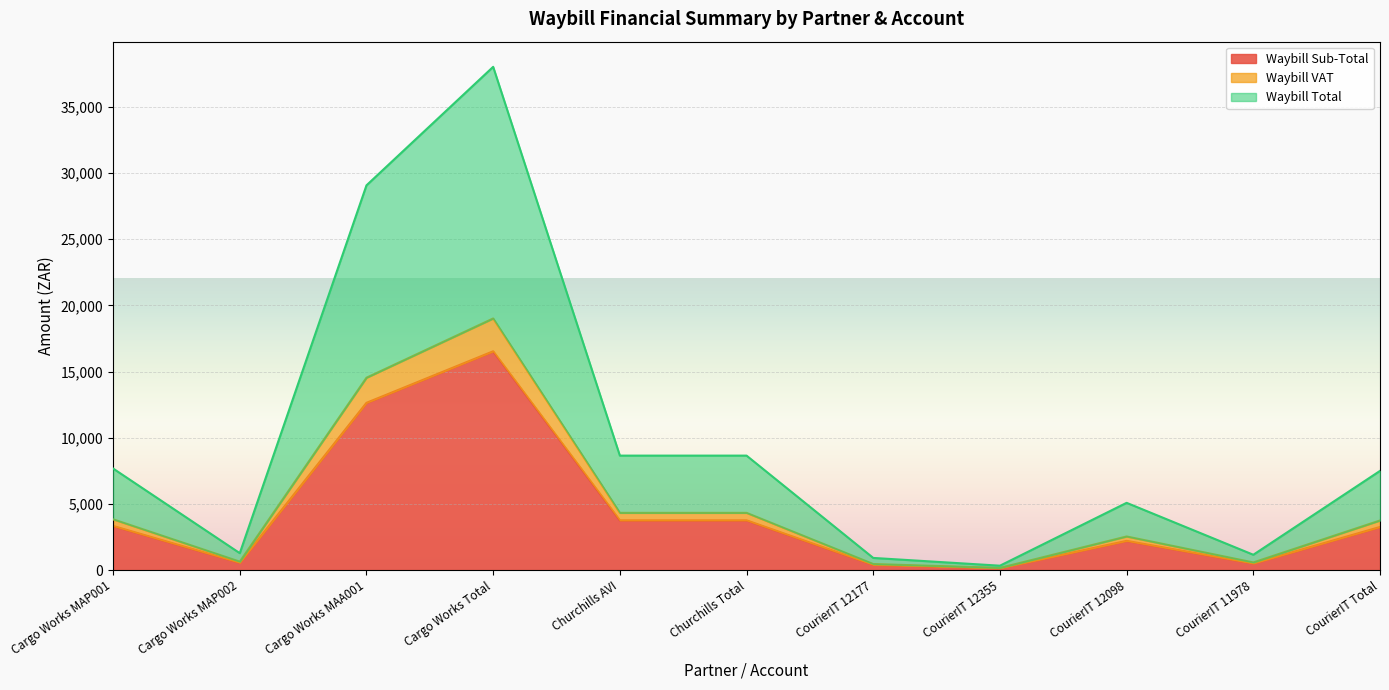

Where does the Waybill VAT series first go above 3747?

Cargo Works MAP001